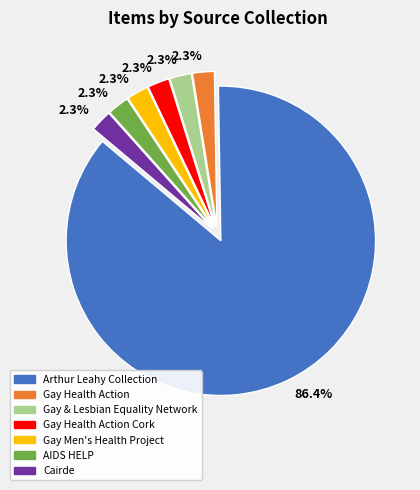

Is there a majority slice in this chart?

Yes